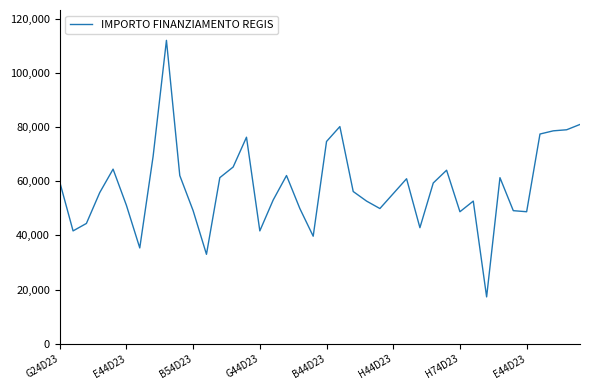

How many lines are shown in the chart?

1